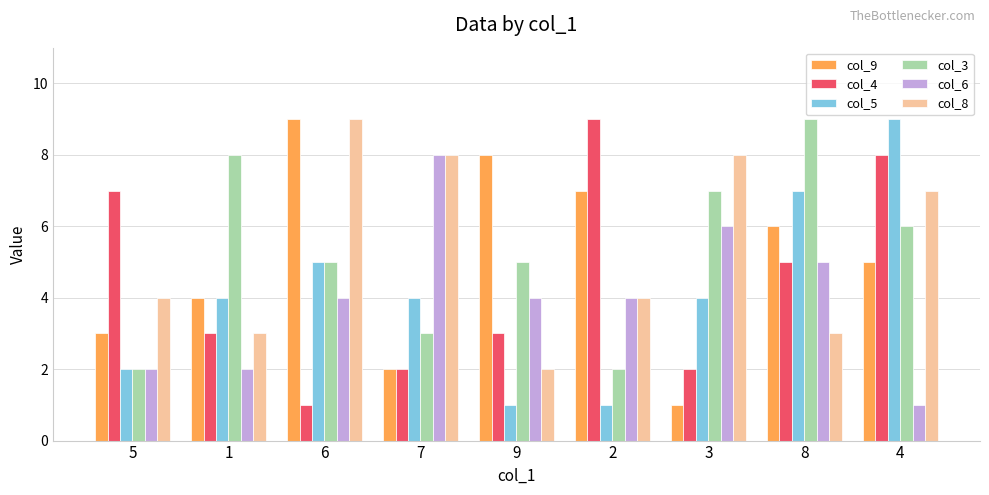

Count the number of categories in the chart.

9